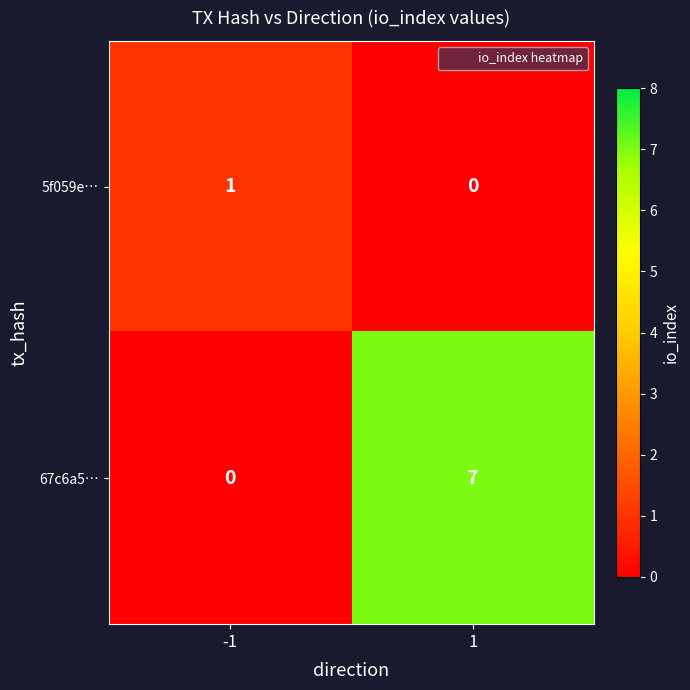

Which series has the largest range (max minus min)?

67c6a5…